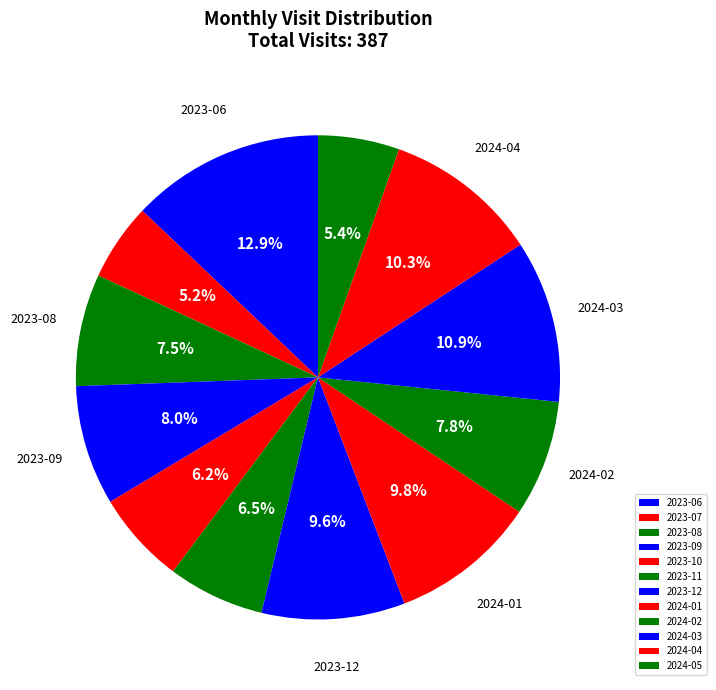

Rank the categories by value from lowest to highest.

2023-07, 2024-05, 2023-10, 2023-11, 2023-08, 2024-02, 2023-09, 2023-12, 2024-01, 2024-04, 2024-03, 2023-06